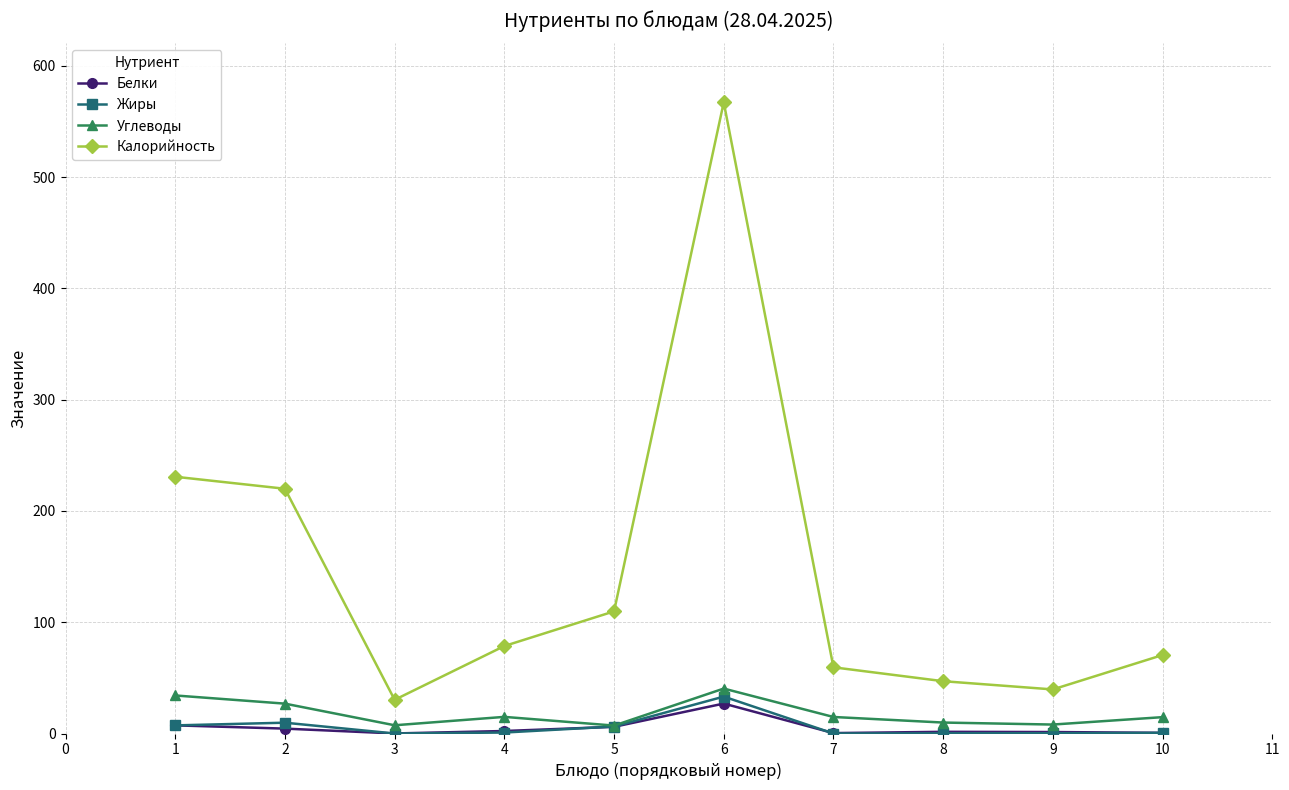

What is the greatest value displayed?

567.1